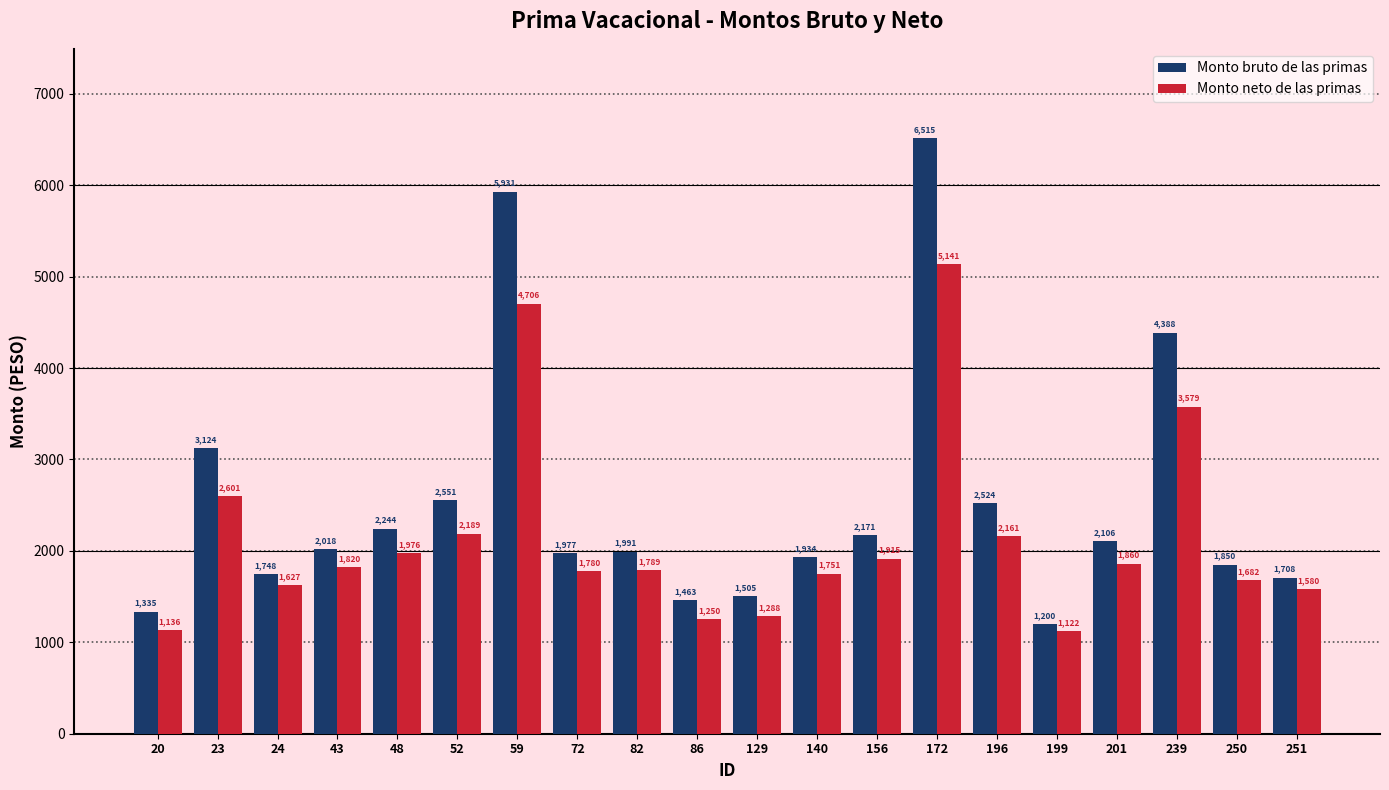

What is the difference between the Monto bruto de las primas values at 239 and 250?

2537.6